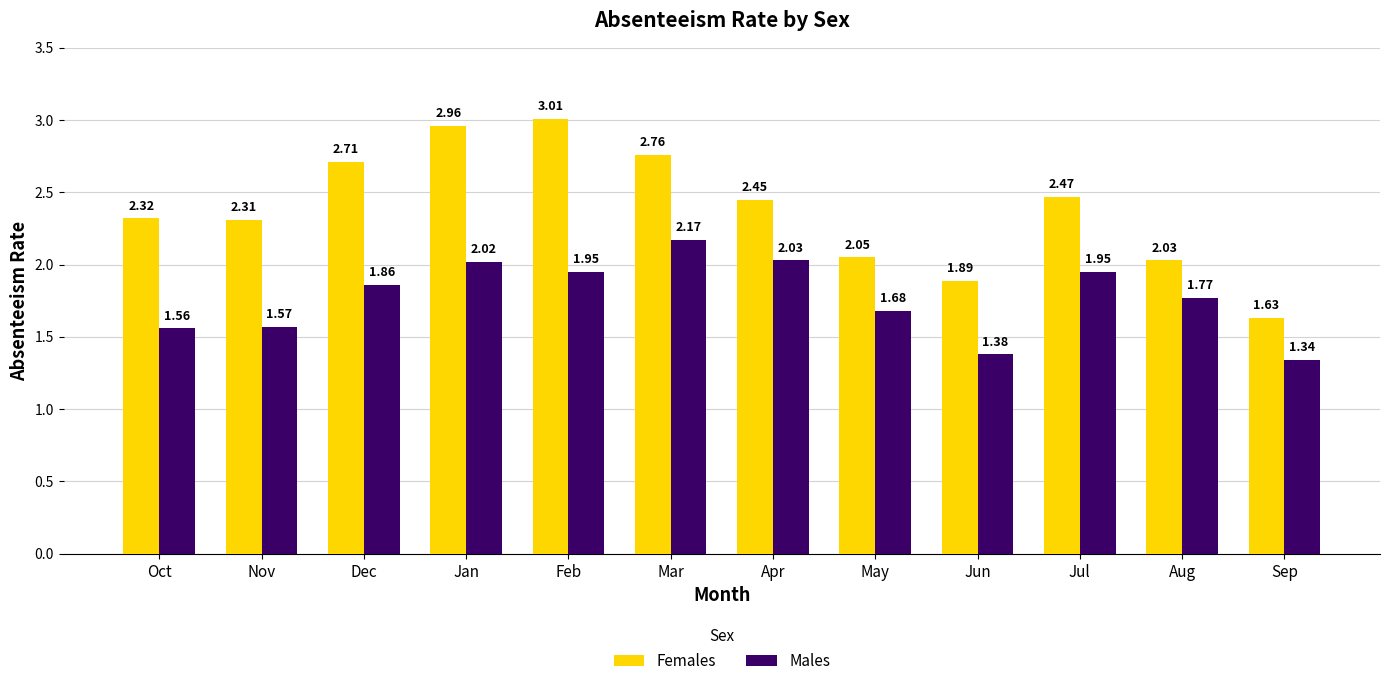

Rank the series by their average value, from highest to lowest.

Females, Males